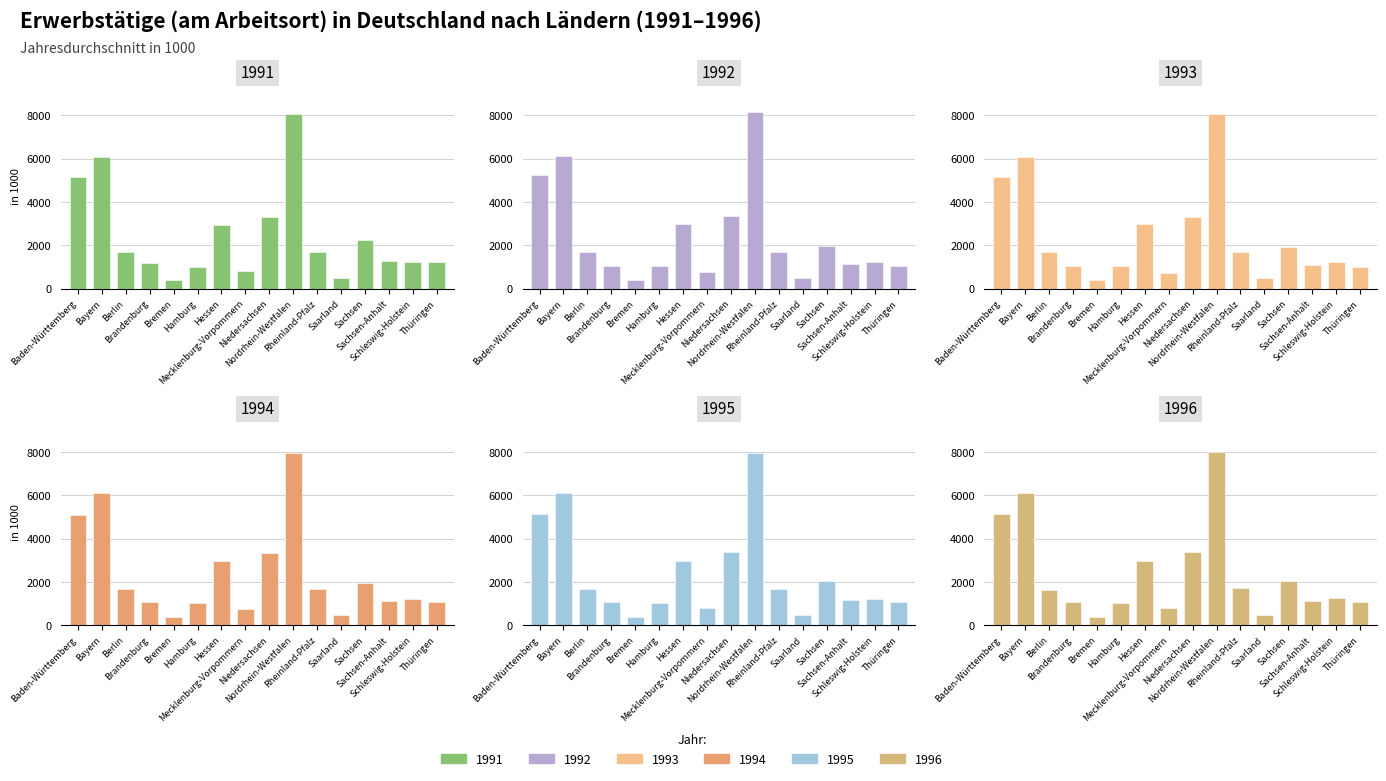

Which series has the largest total across all categories?

1991